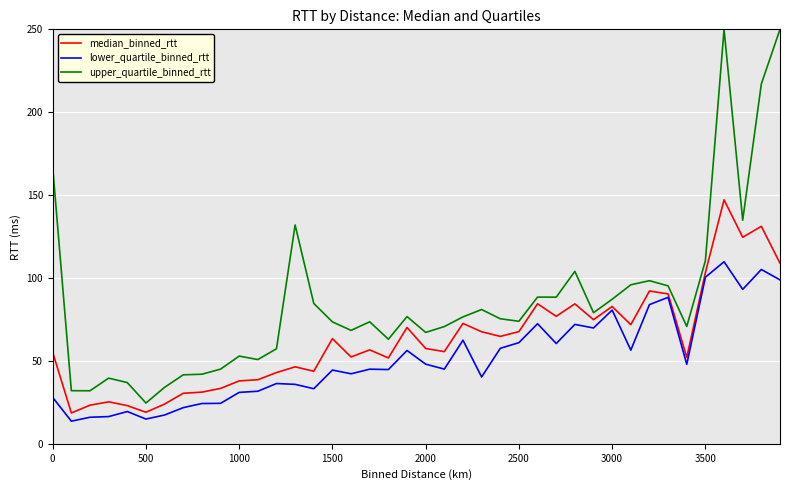

List the series in order of their peak value, highest first.

upper_quartile_binned_rtt, median_binned_rtt, lower_quartile_binned_rtt